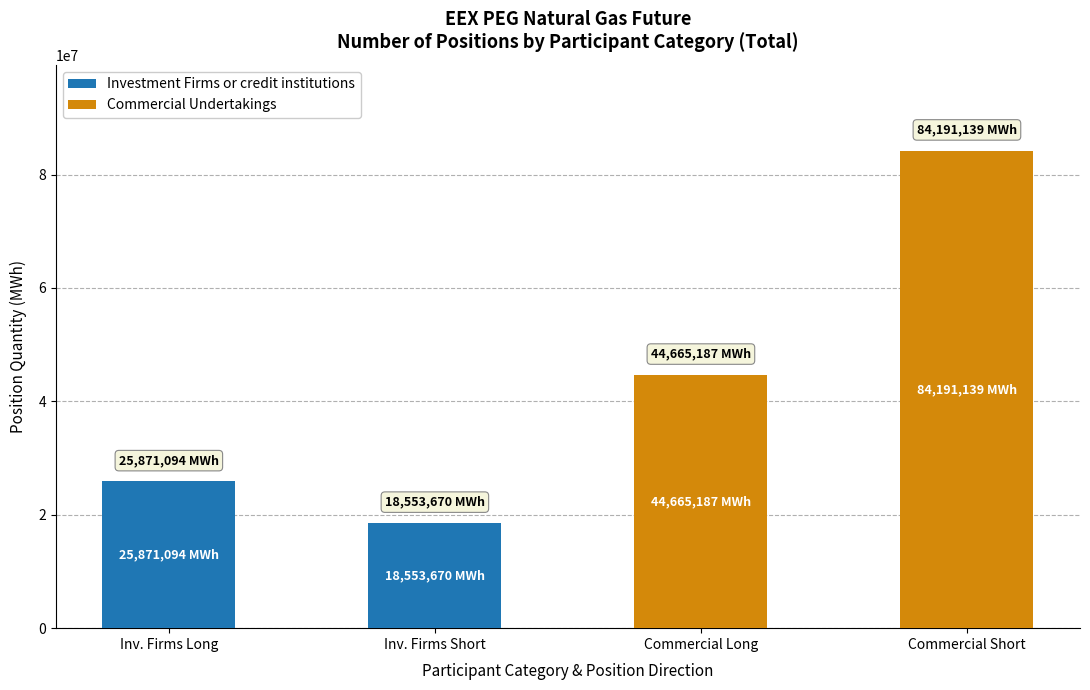

What is the total value across all series at Commercial Long?

44665187